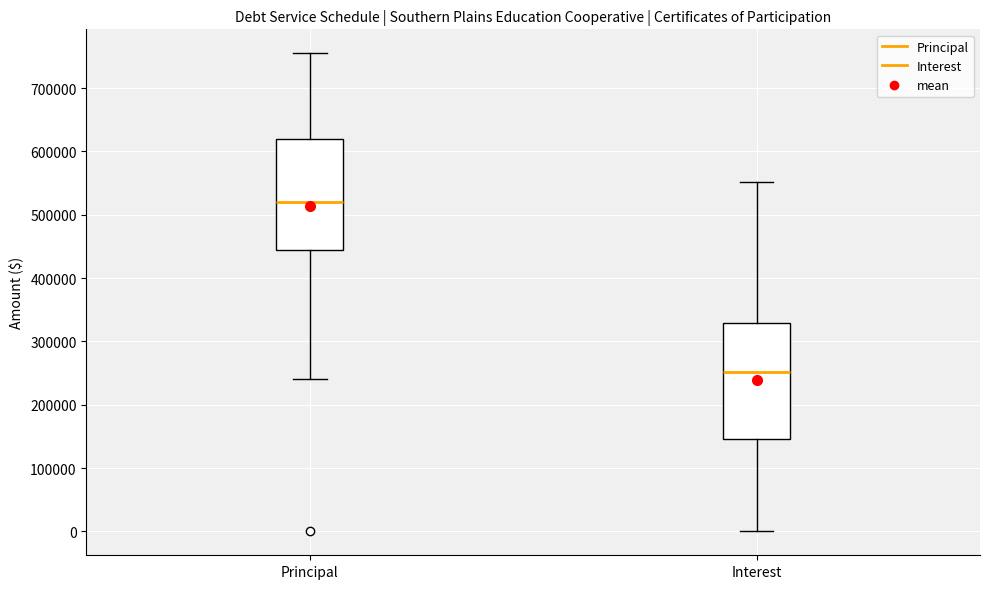

Where does the upper whisker of the box for Principal end on the y-axis? The values are not printed on the chart, so give them approximately, as read against the axis.

760000